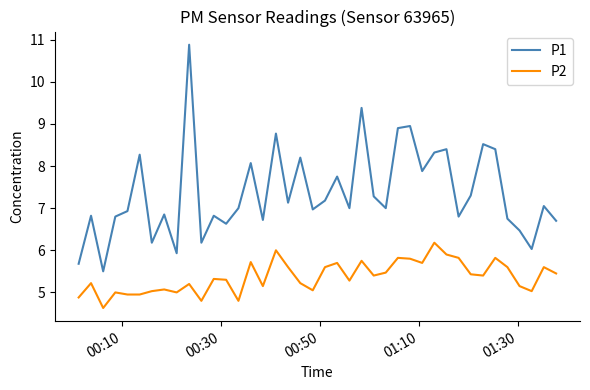

What is the average value of the P2 series?

5.4